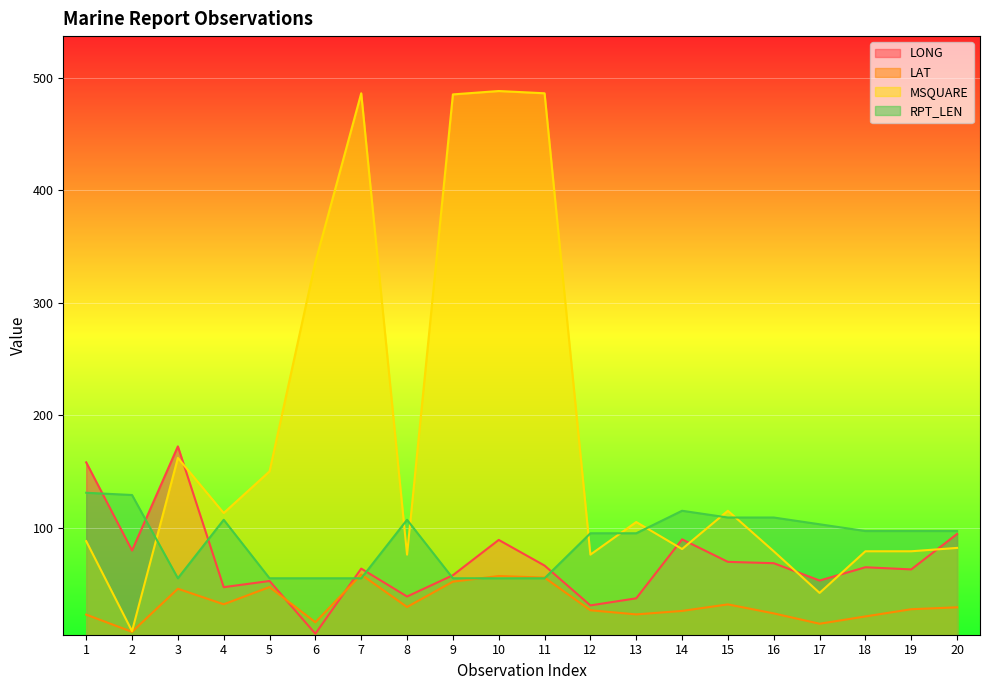

Count the number of data series in this chart.

4